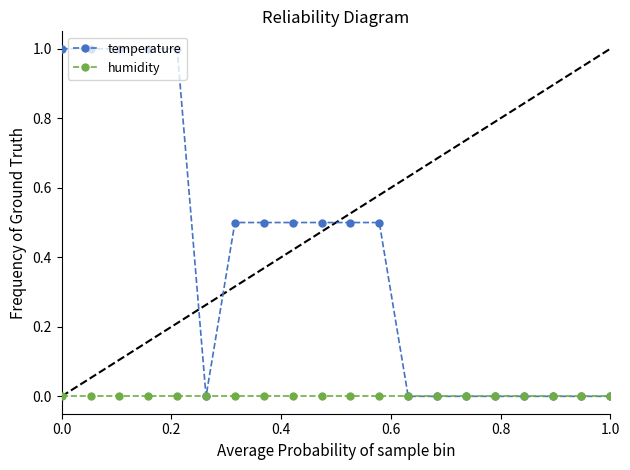

Which series has the widest spread of values?

temperature